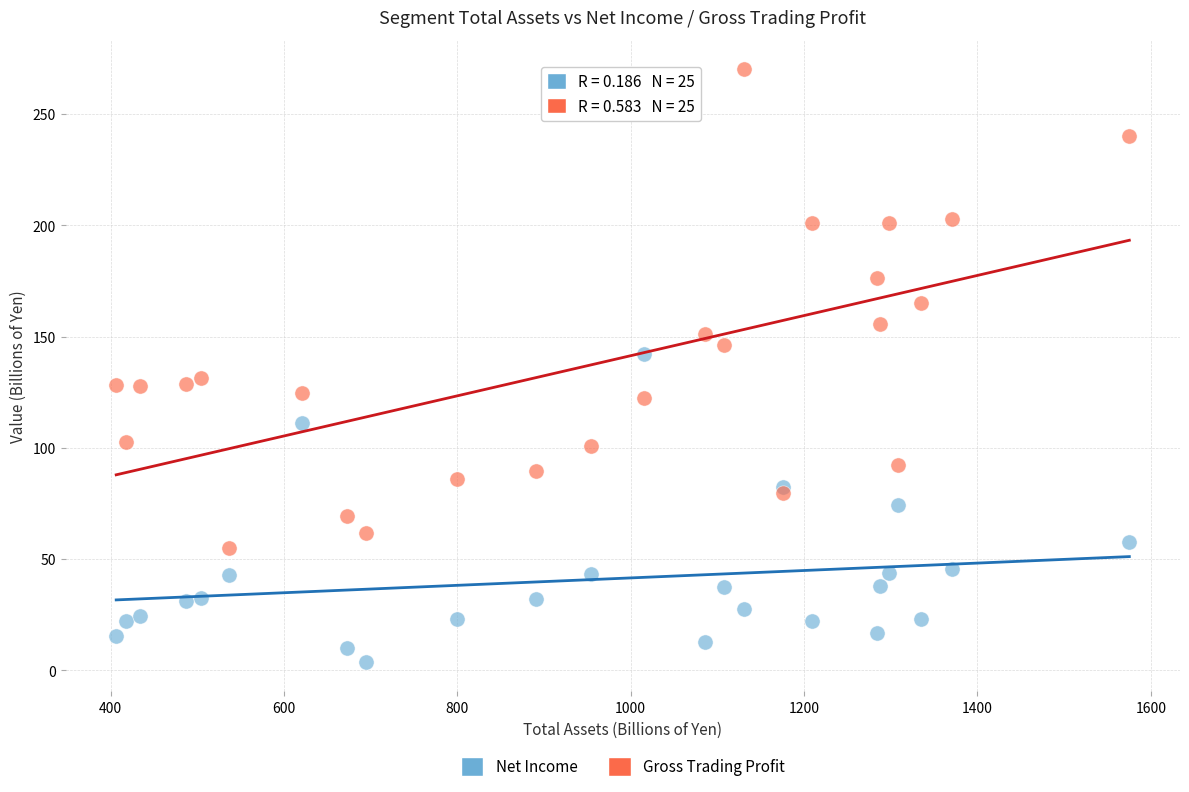

Across all data points, what is the range of Y values (max minus min)?

266.1